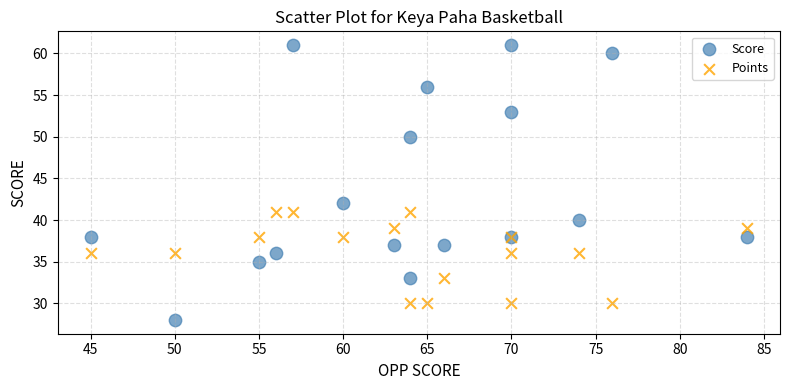

In the Score series, what Y value is closest to 44?

42